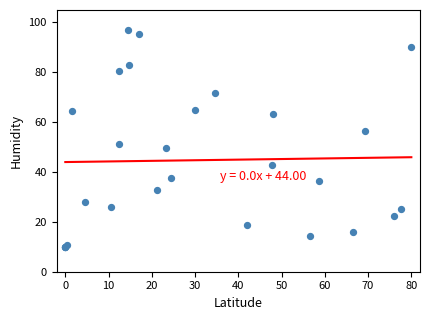

What Y value in the scatter plot is closest to 53?

51.0